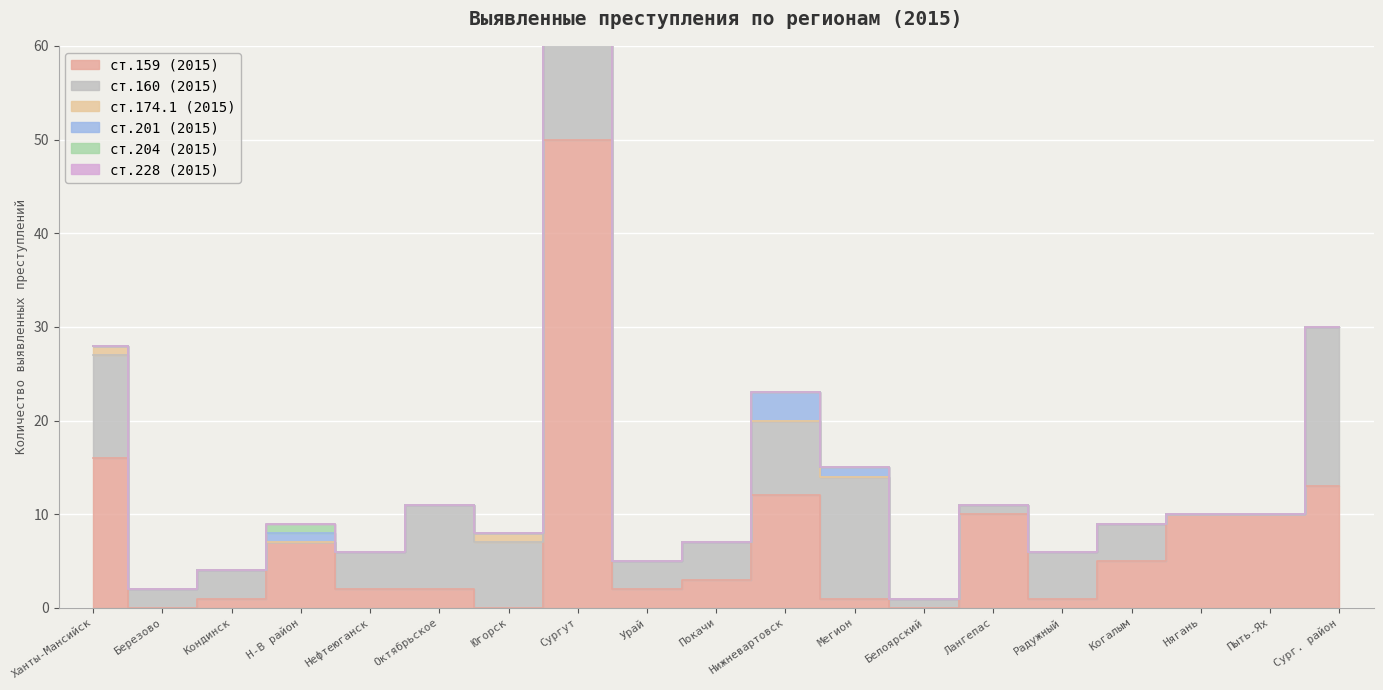

What are all the series names shown in the legend?

ст.159 (2015), ст.160 (2015), ст.174.1 (2015), ст.201 (2015), ст.204 (2015), ст.228 (2015)